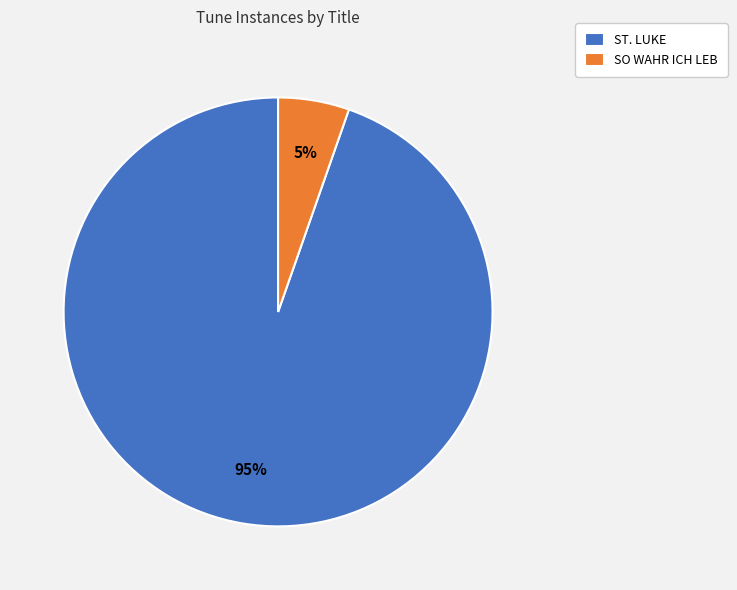

How many slices are in this pie chart?

2